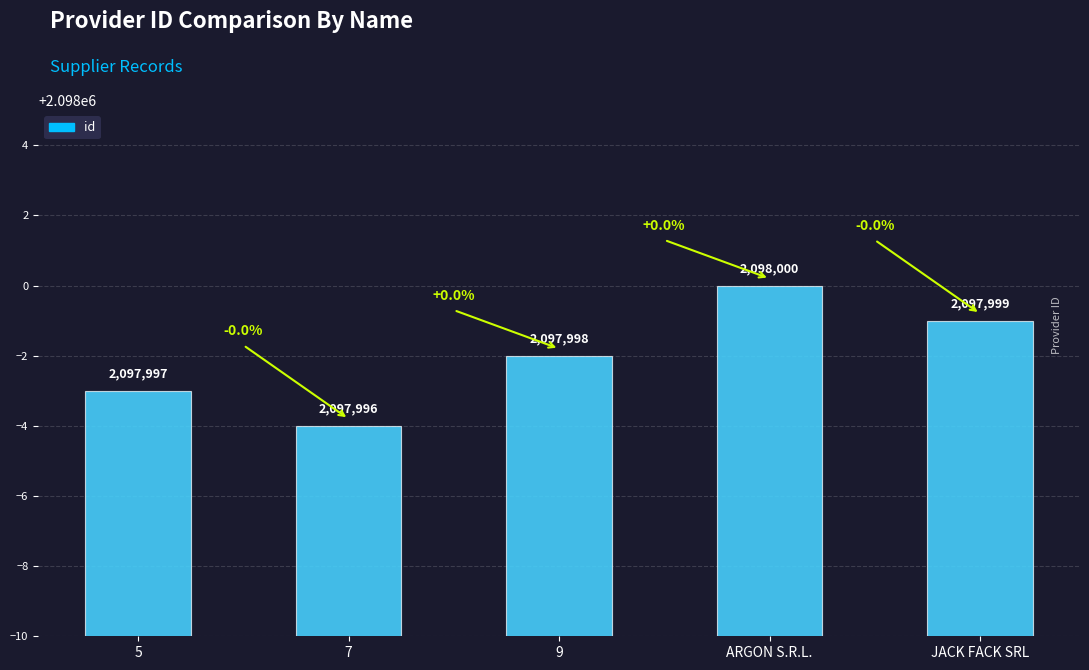

What is the sum of the values at 5 and 7?

4195993